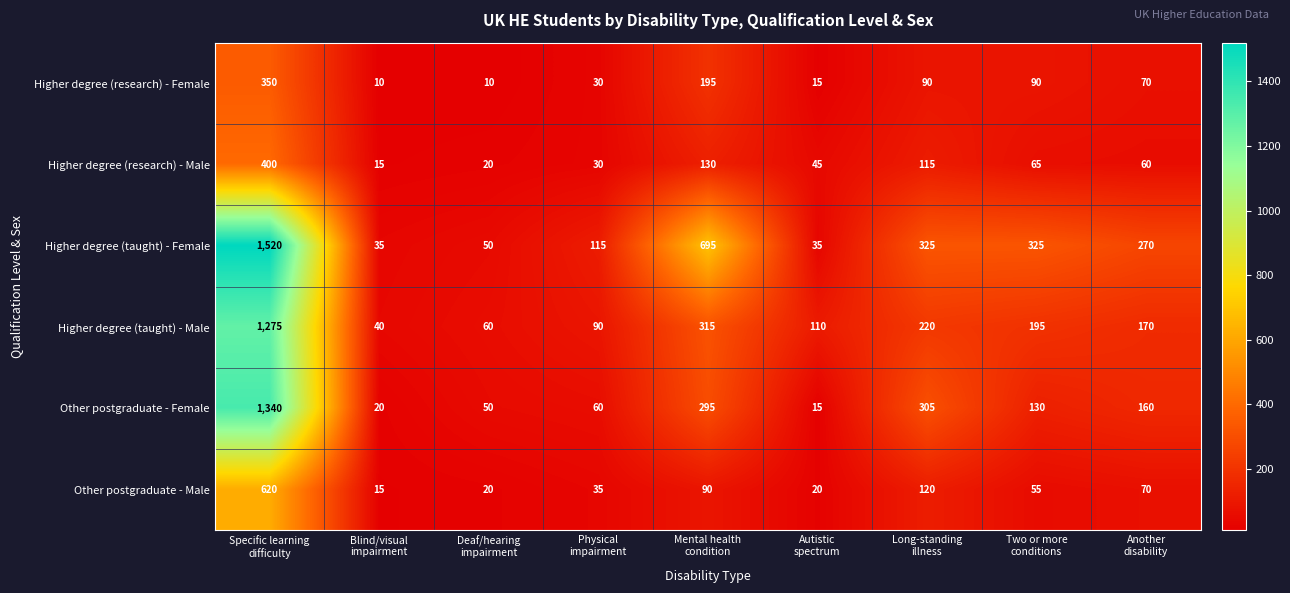

What is the sum of all Higher degree (research) - Female values?

860